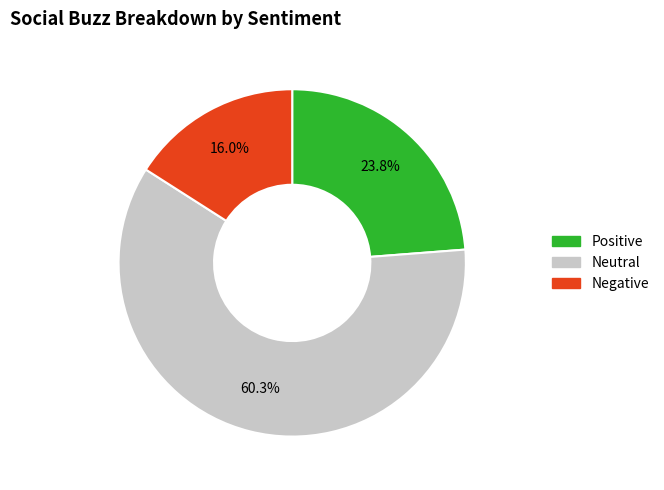

Is there a majority slice in this chart?

Yes